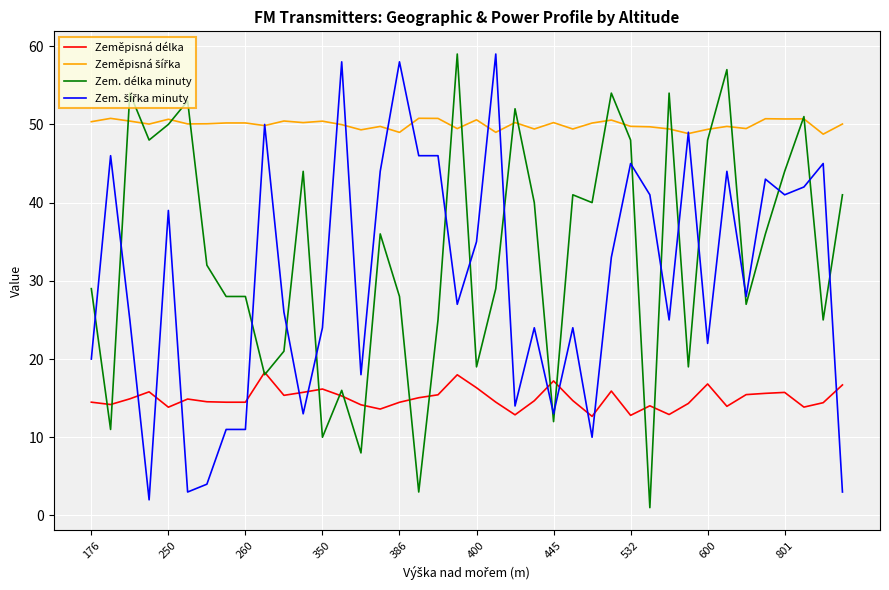

What is the maximum value shown in the chart?

59.0